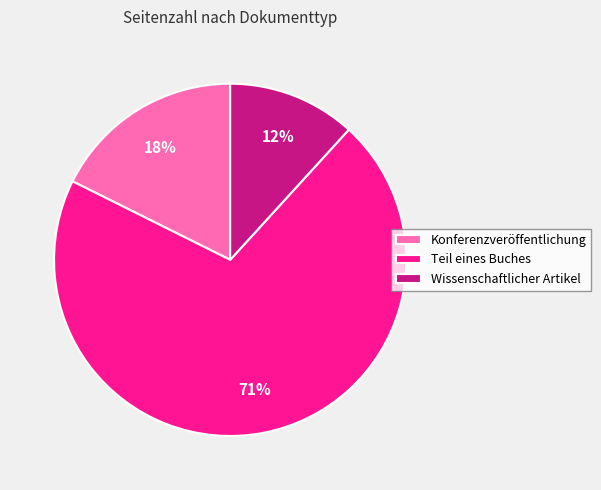

To the nearest percent, what is the average slice percentage?

33%